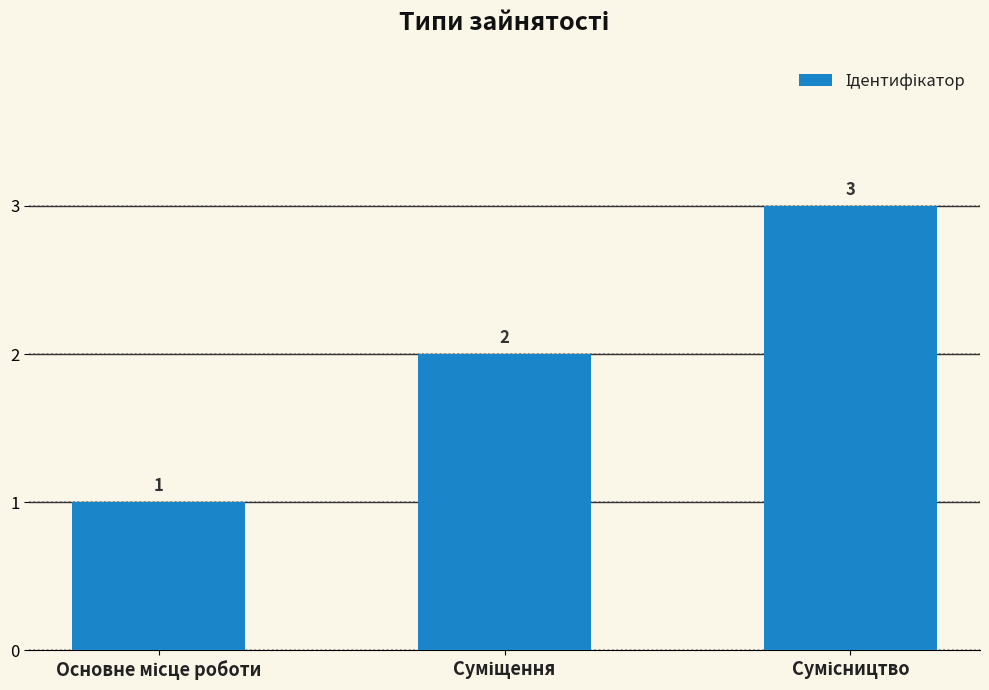

What is the maximum value shown in the chart?

3